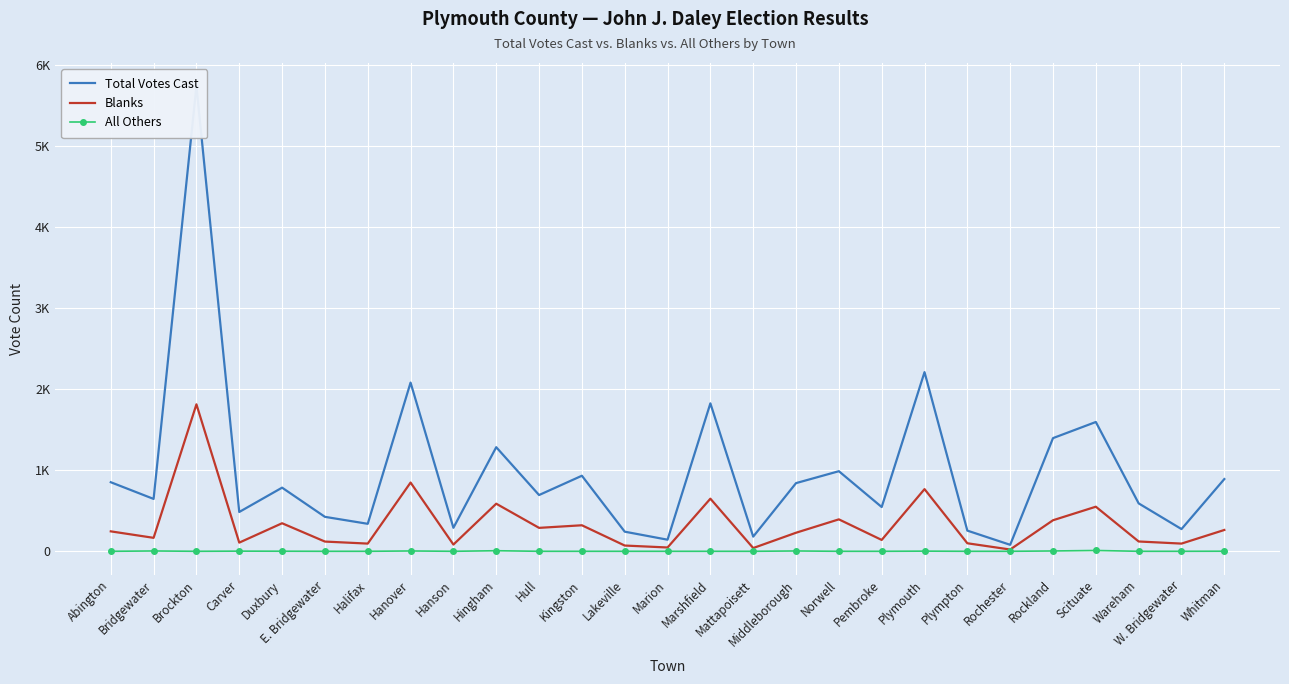

What is the difference between the maximum and minimum values in the Blanks series?

1791